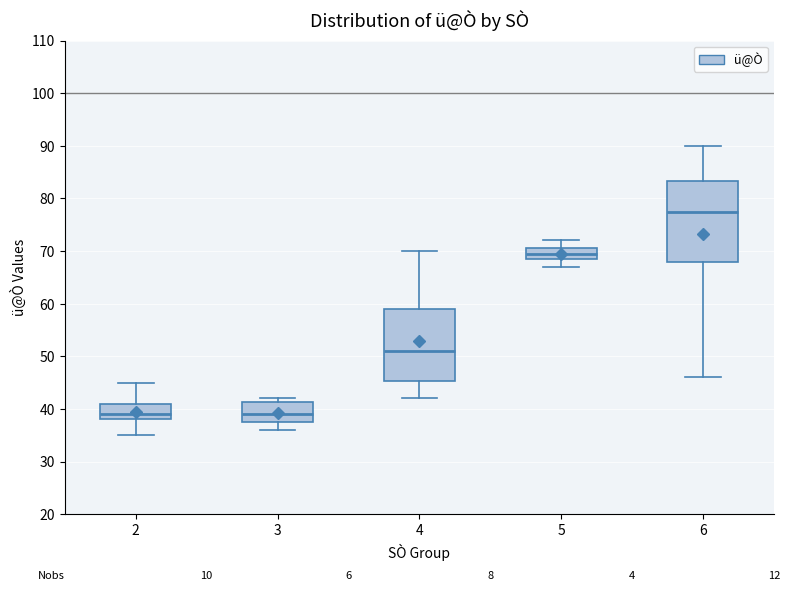

Where is the lower edge of the box at x = 6 on the y-axis? The values are not printed on the chart, so give them approximately, as read against the axis.

68